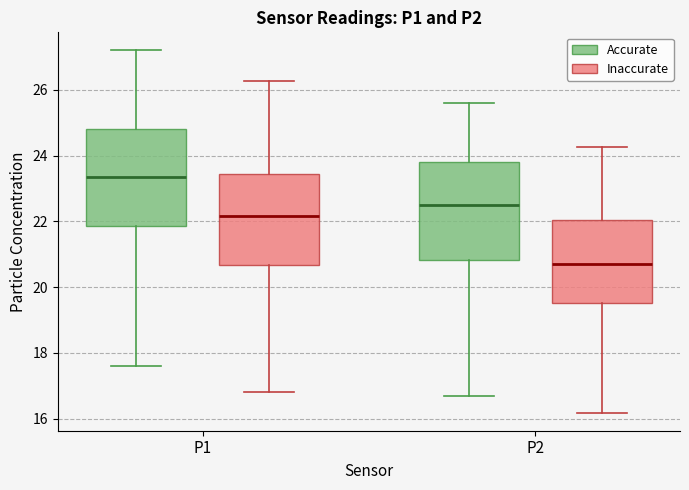

Where is the upper edge of the box for P1 (Inaccurate) on the y-axis? The values are not printed on the chart, so give them approximately, as read against the axis.

23.6